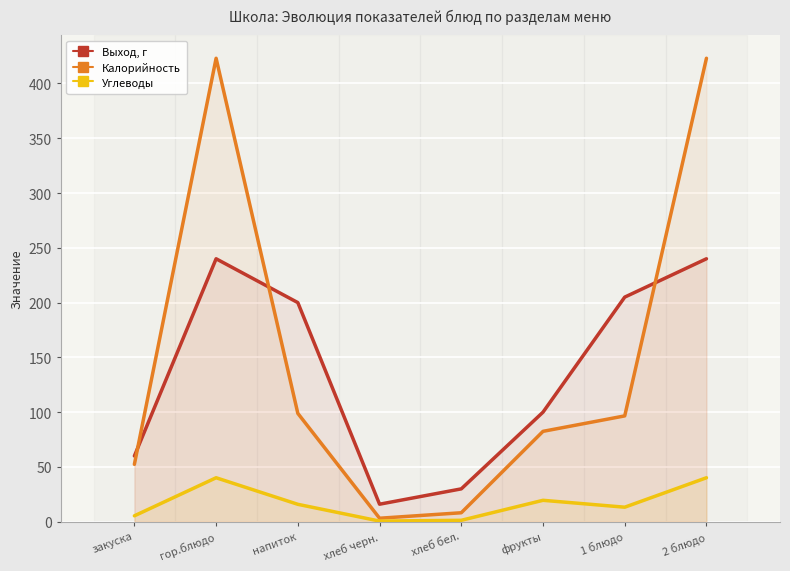

What is the label of the 7th point from the left?

1 блюдо